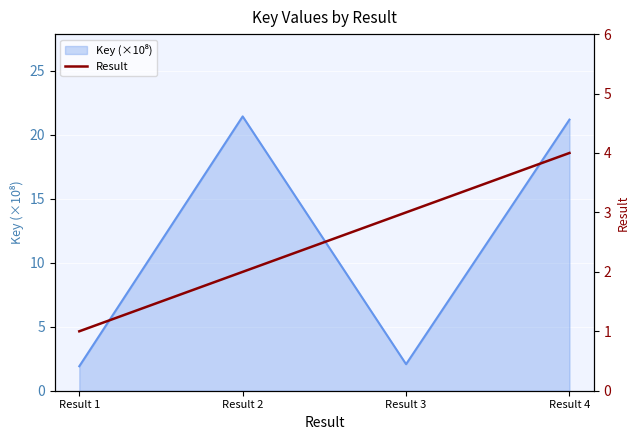

How many data points does each series have?

4